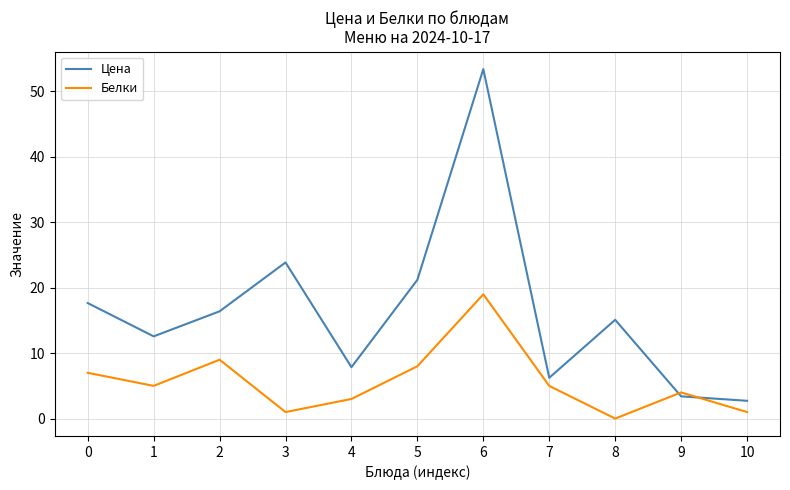

What is the difference between the second highest and second lowest values in the Белки series?

8.0